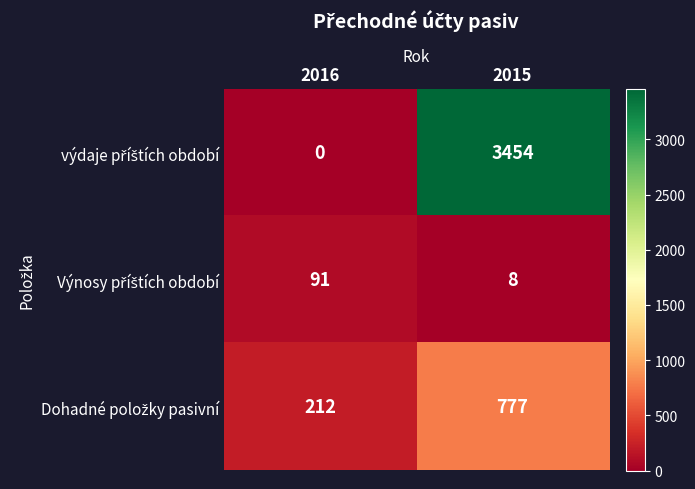

What is the spread (max minus min) of values at 2015?

3446